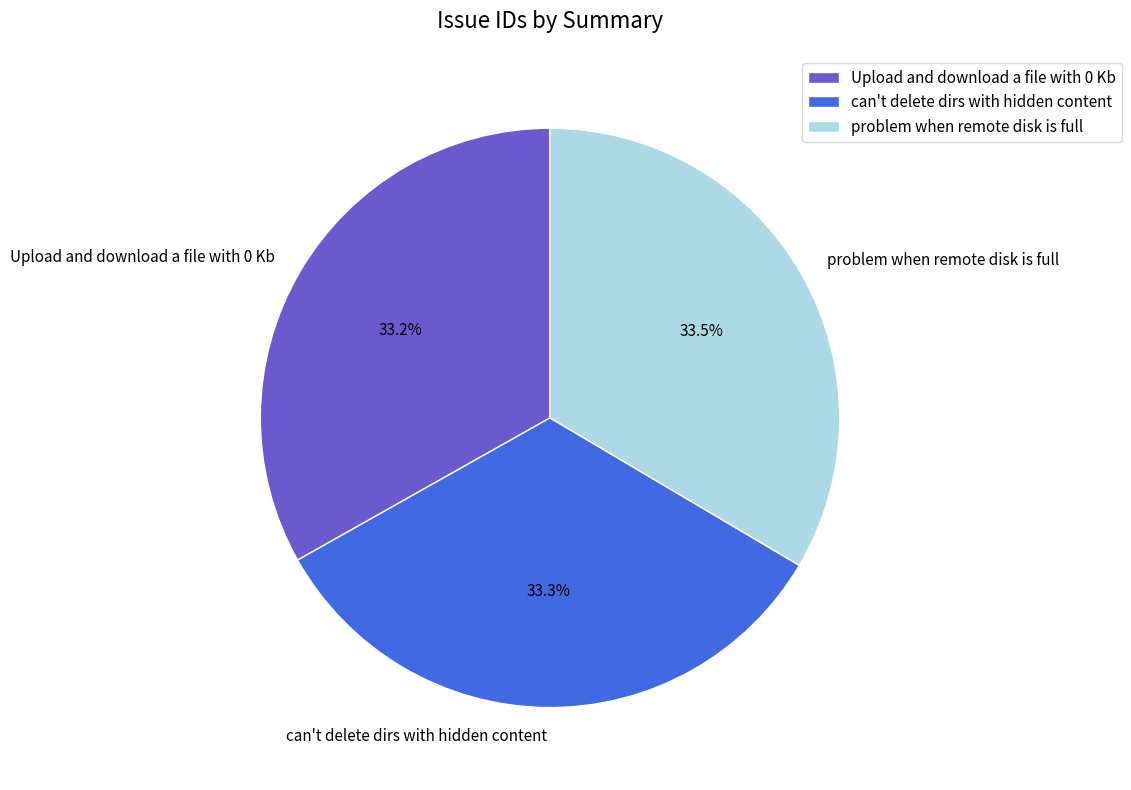

How many segments does this pie chart have?

3